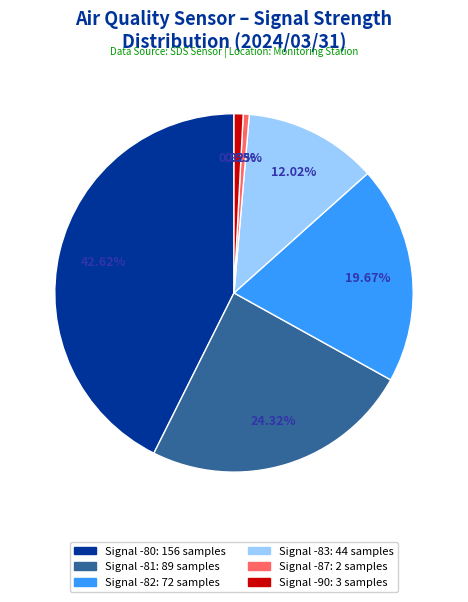

To the nearest percent, what is the average slice percentage?

17%